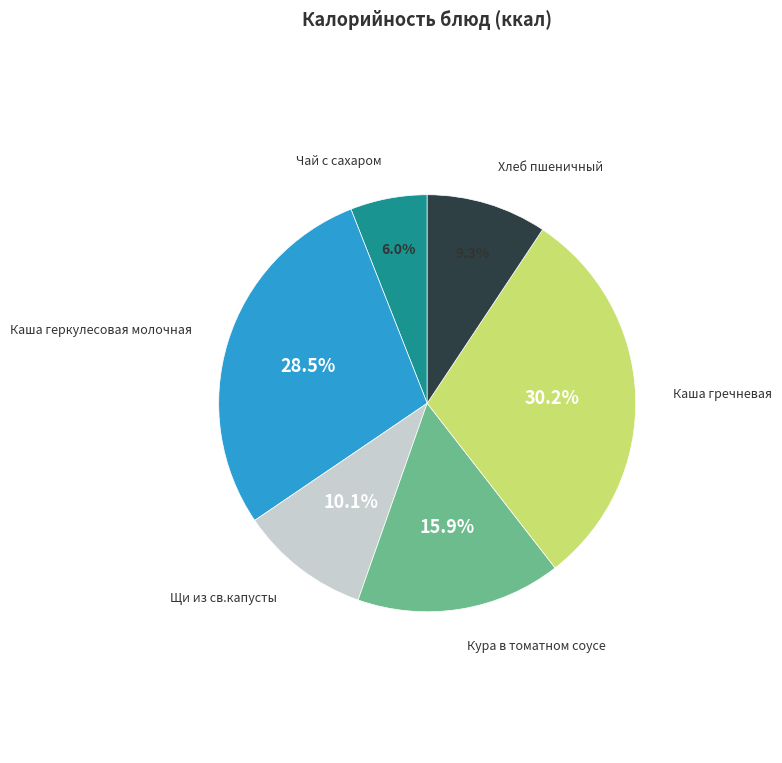

Which slice is the largest?

Каша гречневая